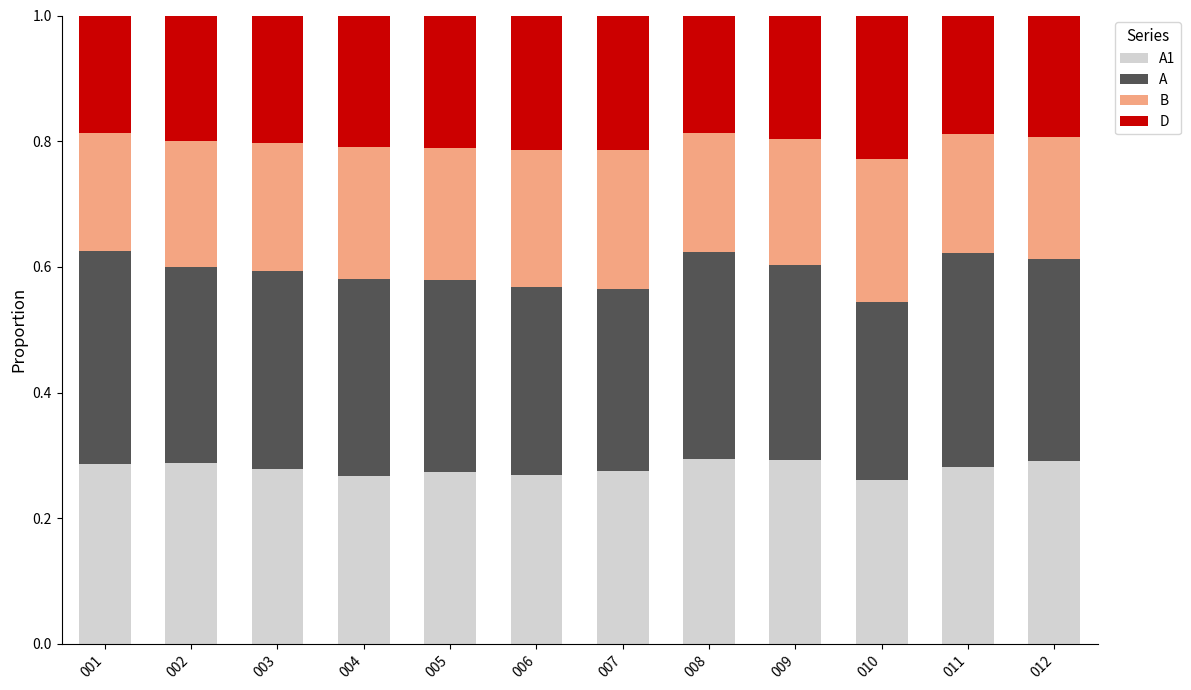

What is the total value across all series at 005?

1.0